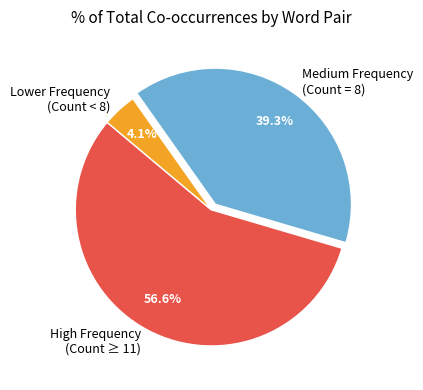

Rank the categories by value from lowest to highest.

Lower Frequency (Count < 8), Medium Frequency (Count = 8), High Frequency (Count ≥ 11)